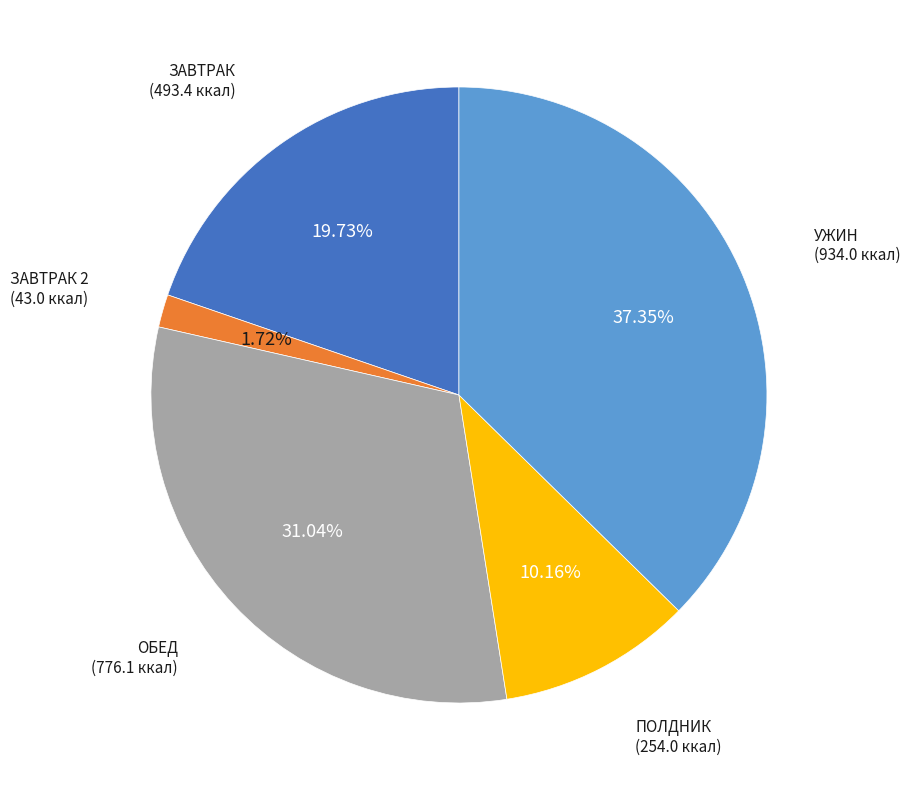

Is there a majority slice in this chart?

No